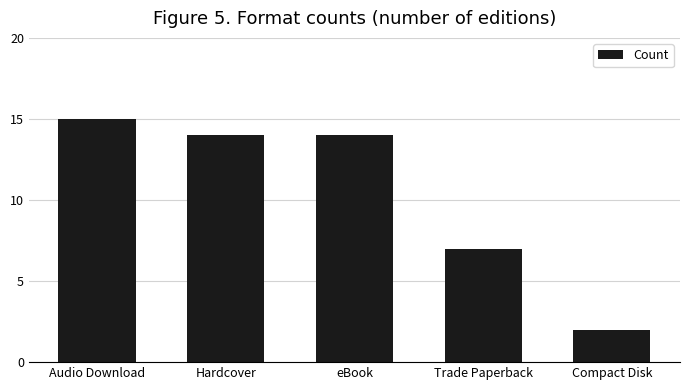

Where is the data nearest to the value 8?

Trade Paperback